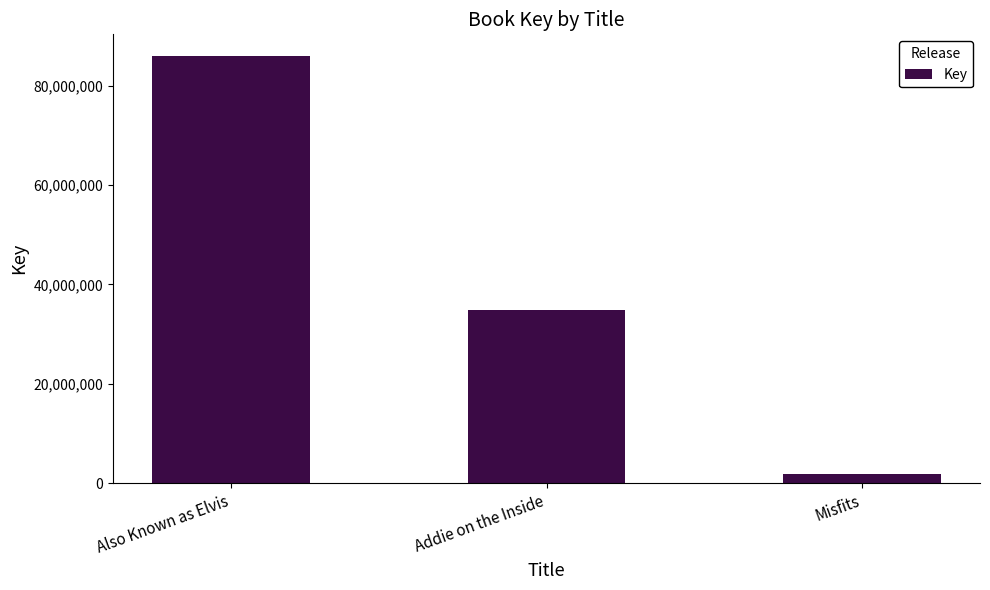

What is the label of the 1st bar from the left?

Also Known as Elvis